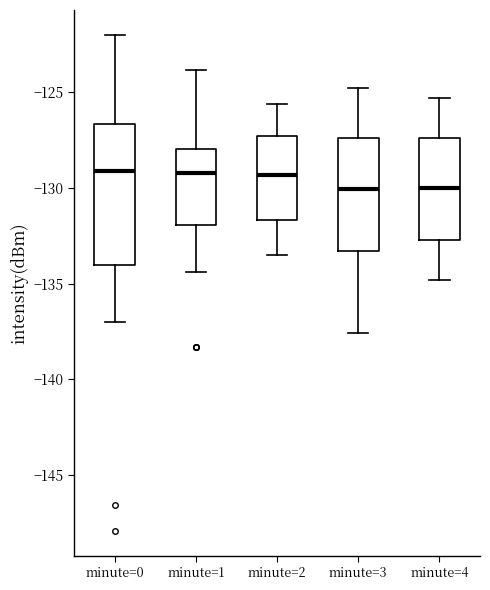

Which box is the tallest, from its lower edge to its upper edge?

minute=0